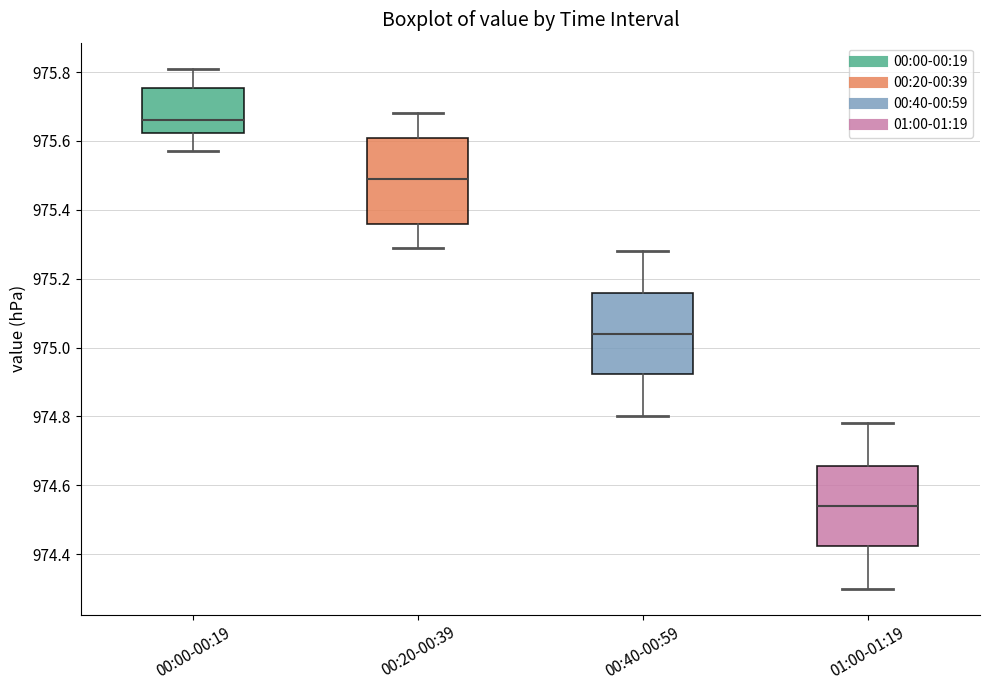

Reading left to right, read every box against the y-axis: the position of its median line, the range the box covers, and the ends of its whiskers. The values are not printed on the chart, so give them approximately, as read against the axis.

00:00-00:19: median 975.66, box 975.62 to 975.76, whiskers 975.58 to 975.82
00:20-00:39: median 975.50, box 975.36 to 975.62, whiskers 975.30 to 975.68
00:40-00:59: median 975.04, box 974.92 to 975.16, whiskers 974.80 to 975.28
01:00-01:19: median 974.54, box 974.42 to 974.66, whiskers 974.30 to 974.78